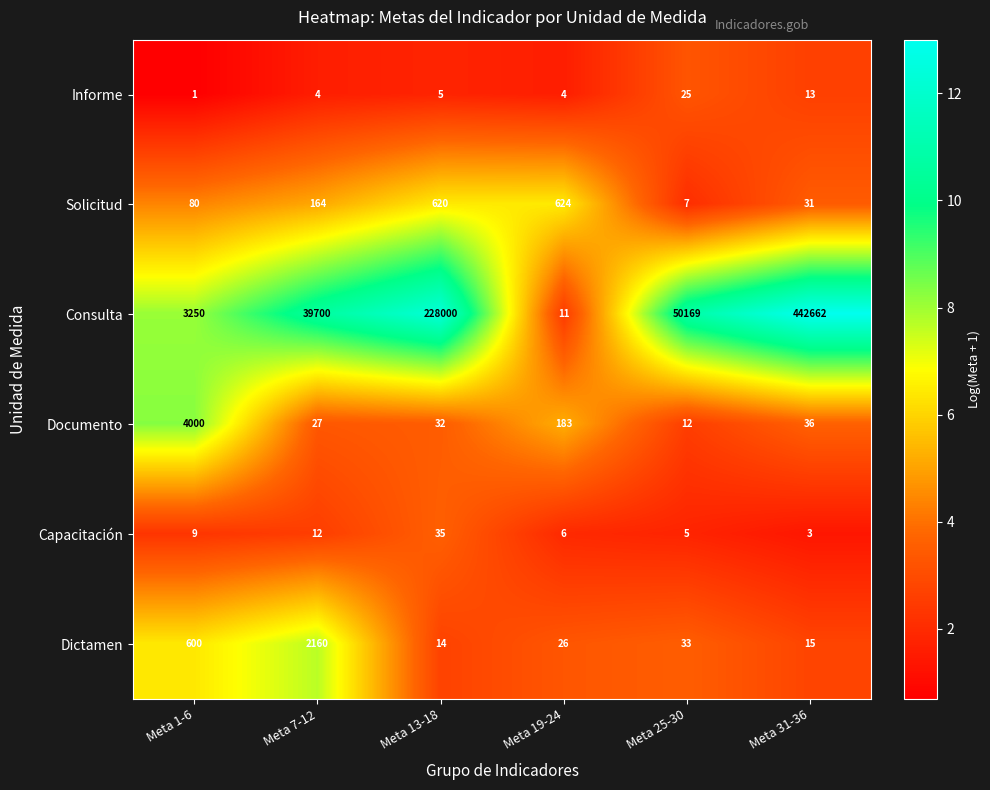

Which series has the largest range (max minus min)?

Consulta